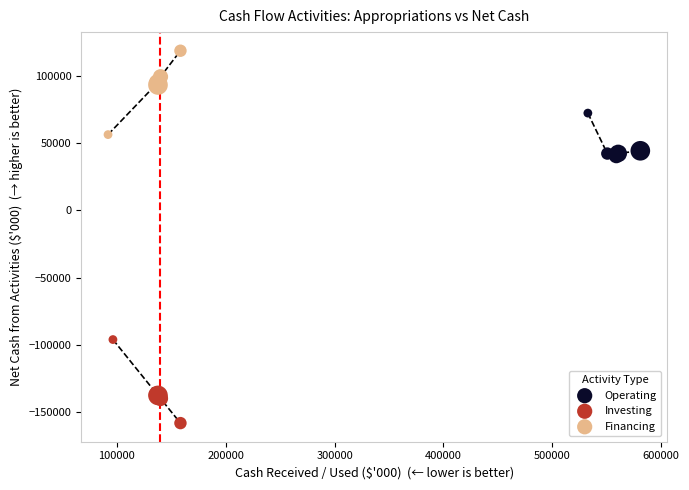

Which series contains the lowest Y value?

Investing